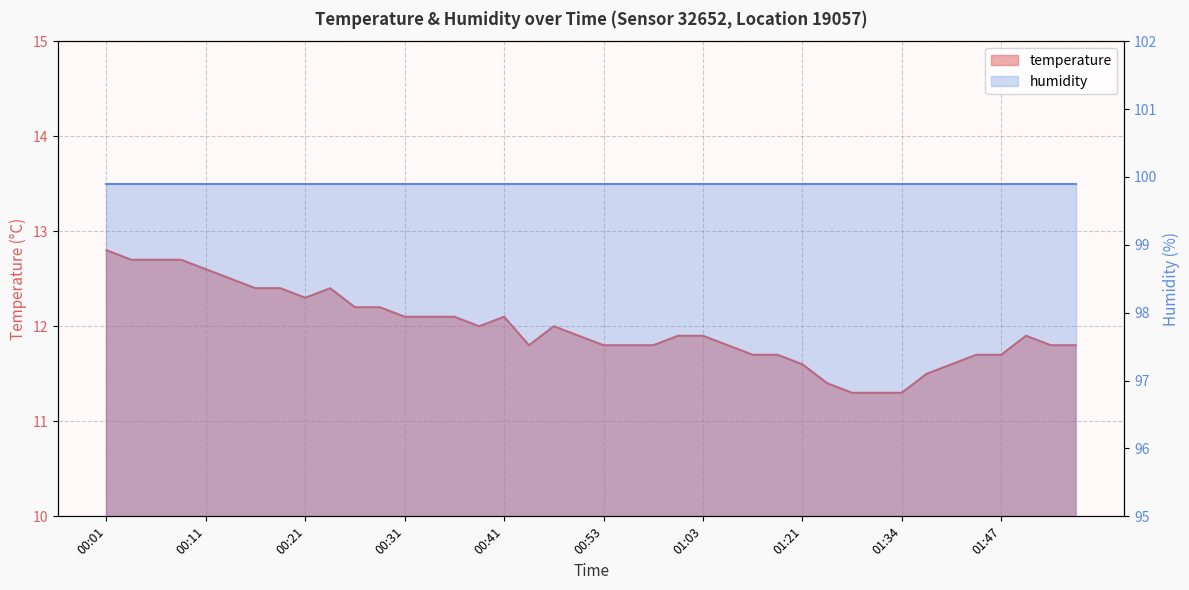

What is the difference between the second highest and second lowest values?

1.4